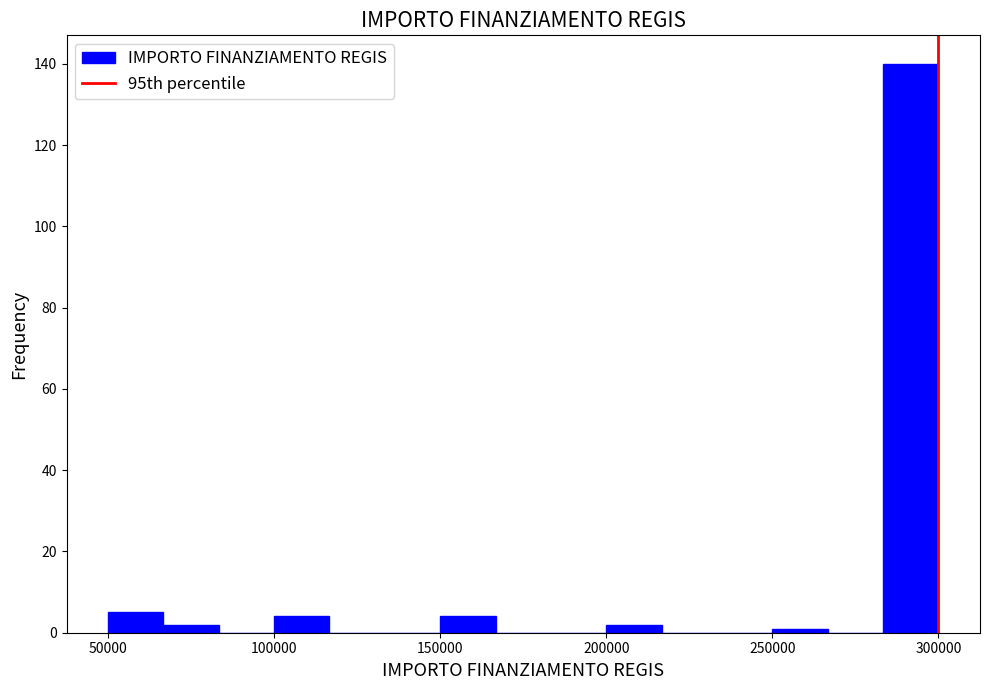

Read against the x-axis, roughly where is the centre of the tallest bar?

290000